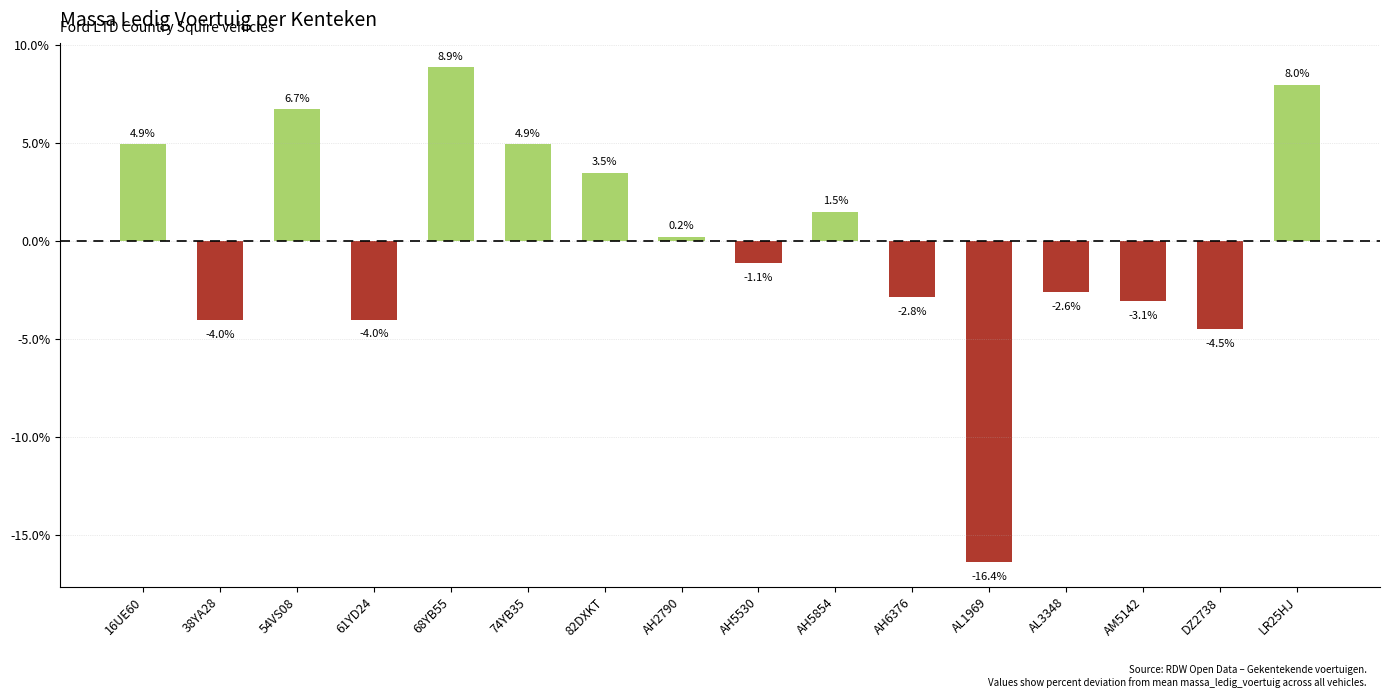

How many distinct data groups are displayed?

1